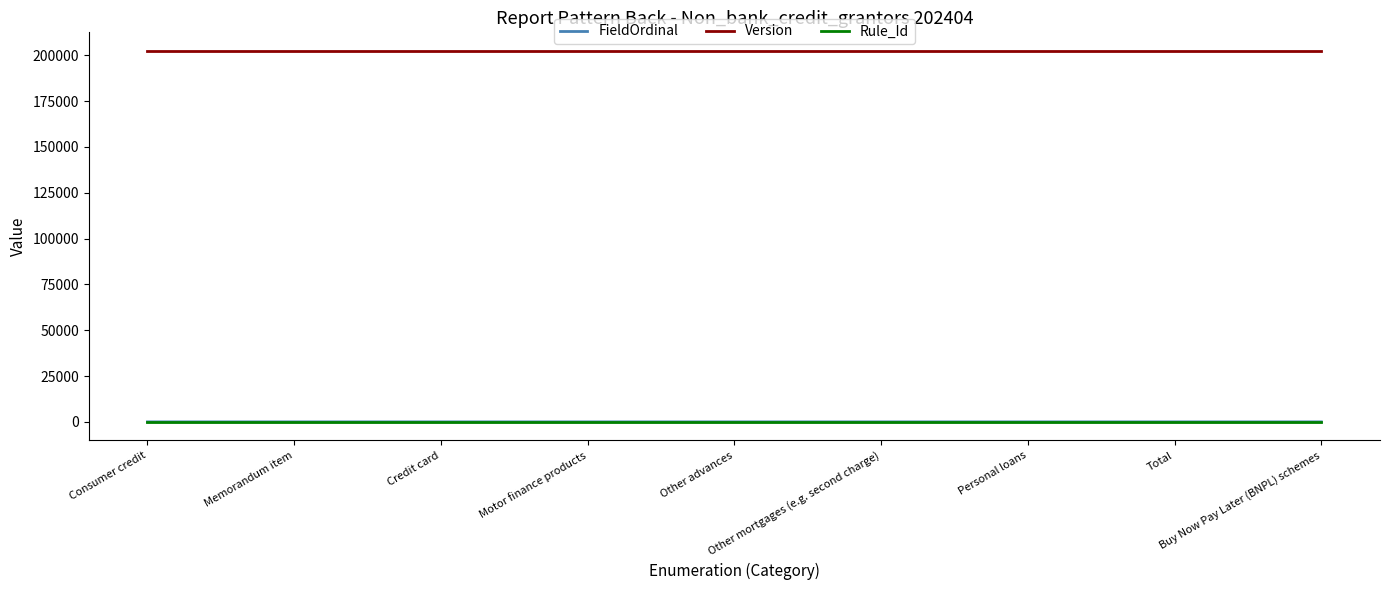

What is the greatest value displayed?

202404